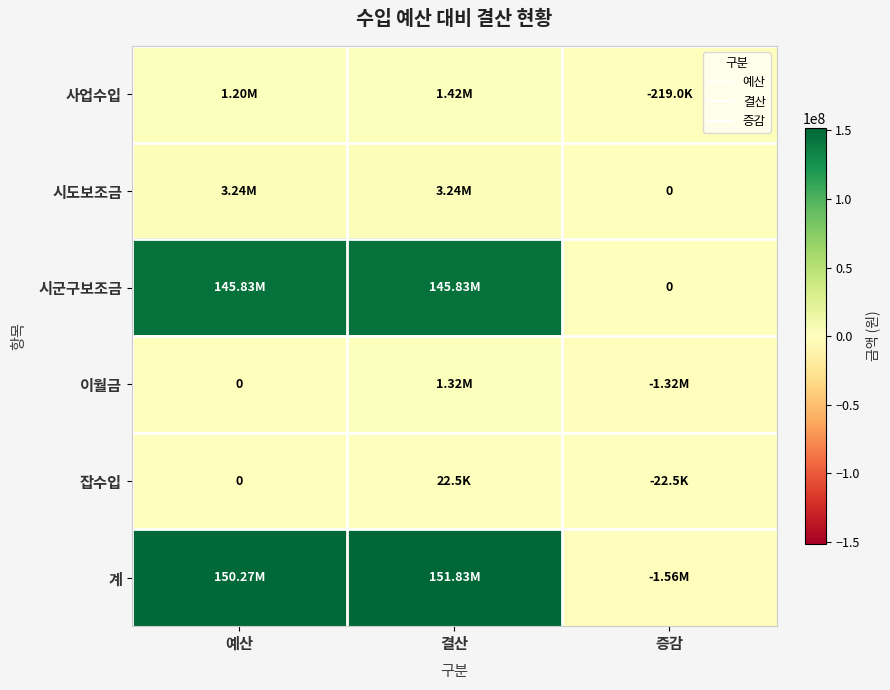

Which series has the largest total across all categories?

계